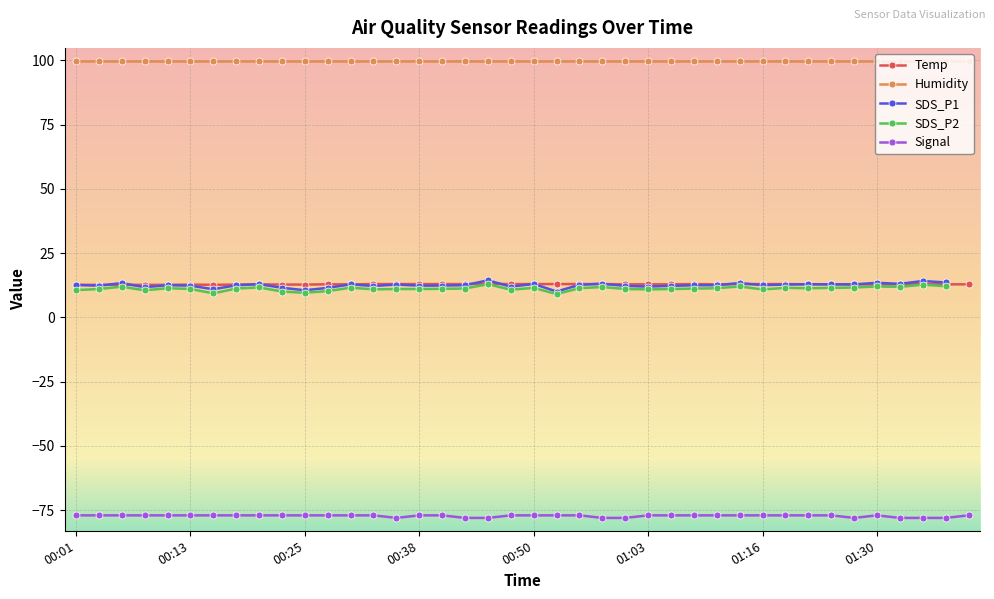

Rank the series by their maximum value, from lowest to highest.

Signal, SDS_P2, Temp, SDS_P1, Humidity